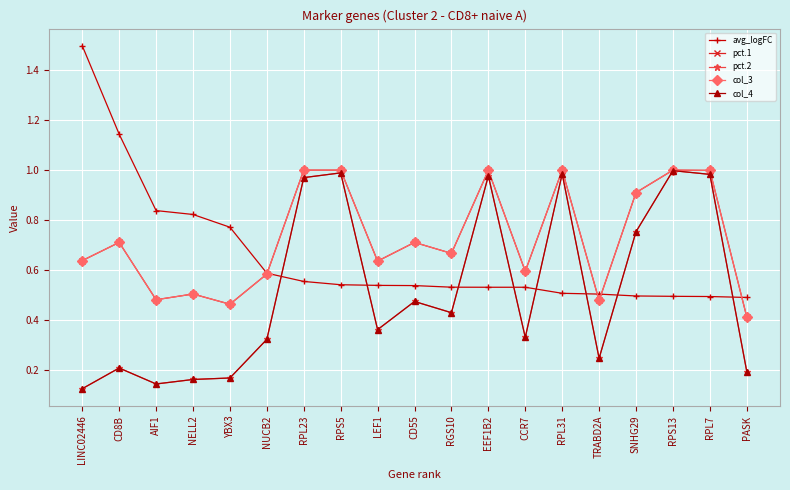

At how many categories does at least one series exceed 0?

19